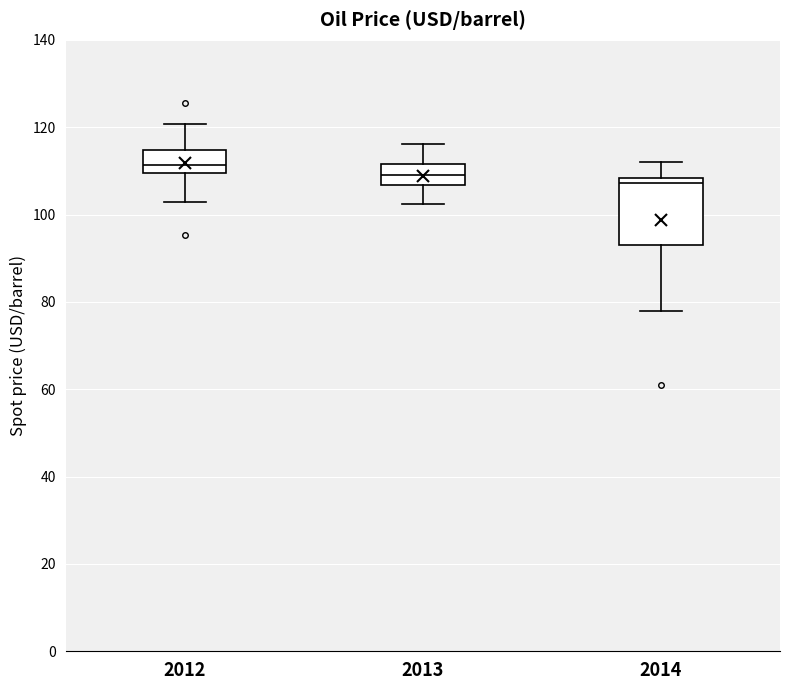

Which box is the tallest, from its lower edge to its upper edge?

2014